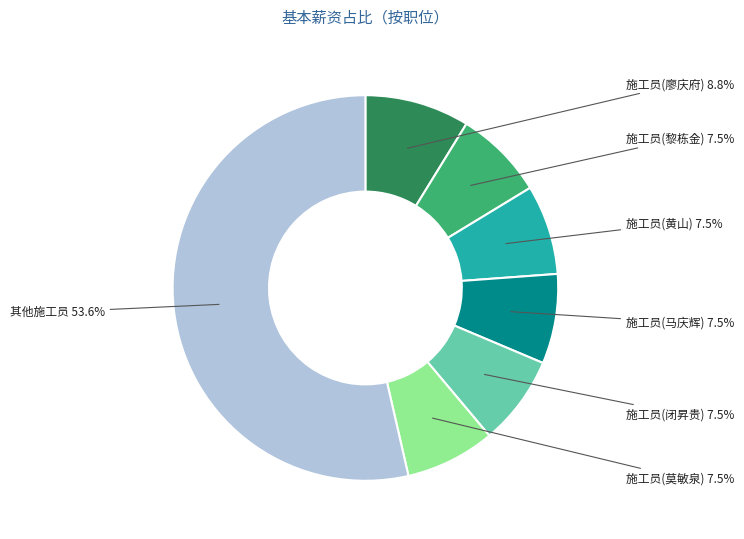

What is the ratio of the value at 施工员(黄山) to the value at 施工员(马庆辉)?

1.0